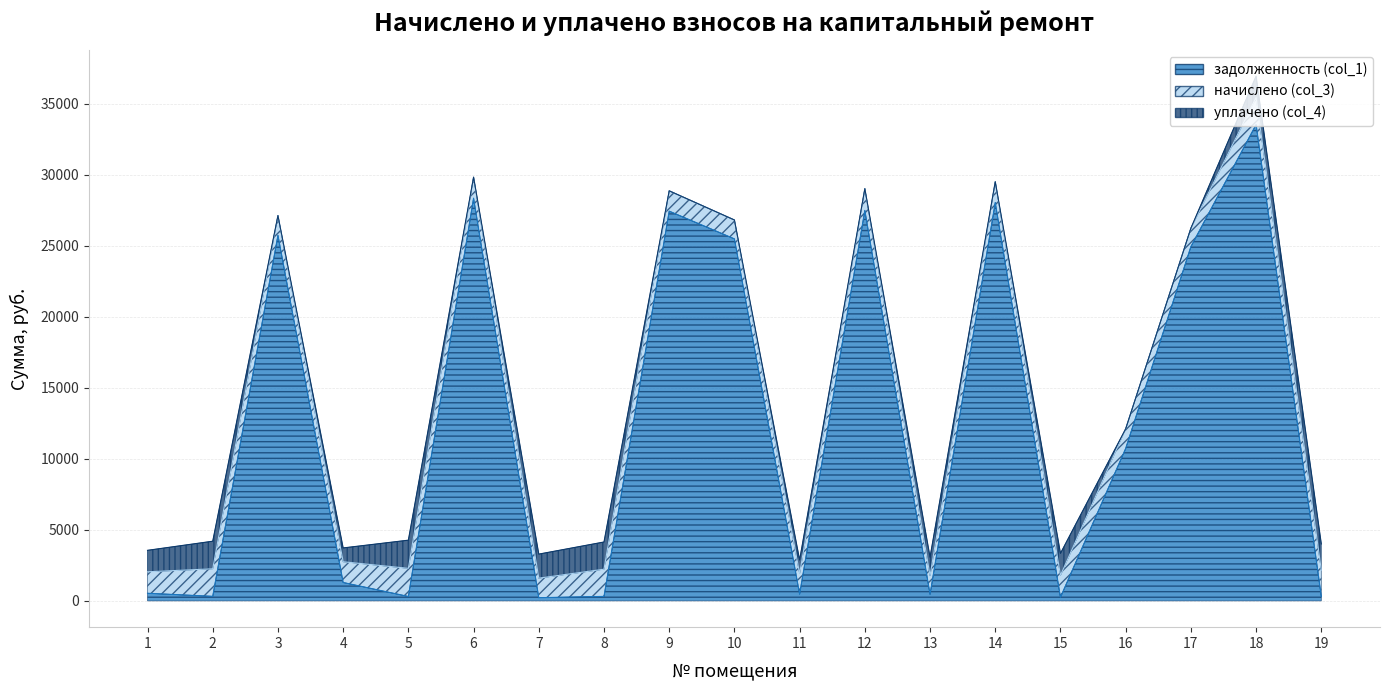

True or false: начислено (col_3) and уплачено (col_4) cross at least once.

True